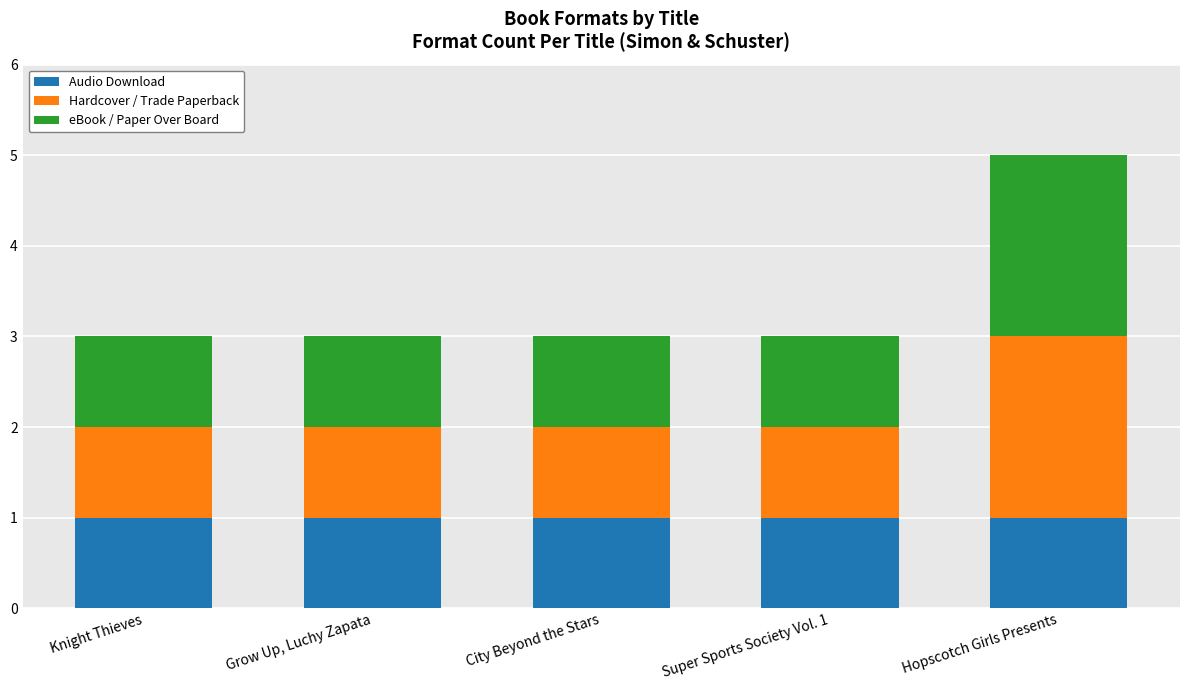

What is the total value across all series at City Beyond the Stars?

3